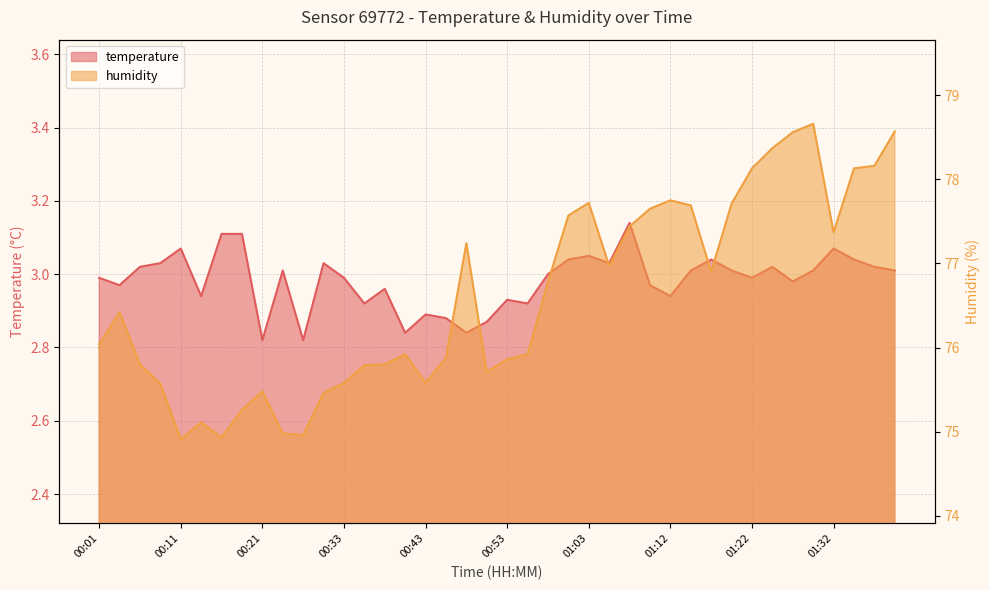

True or false: humidity and temperature cross at least once.

False